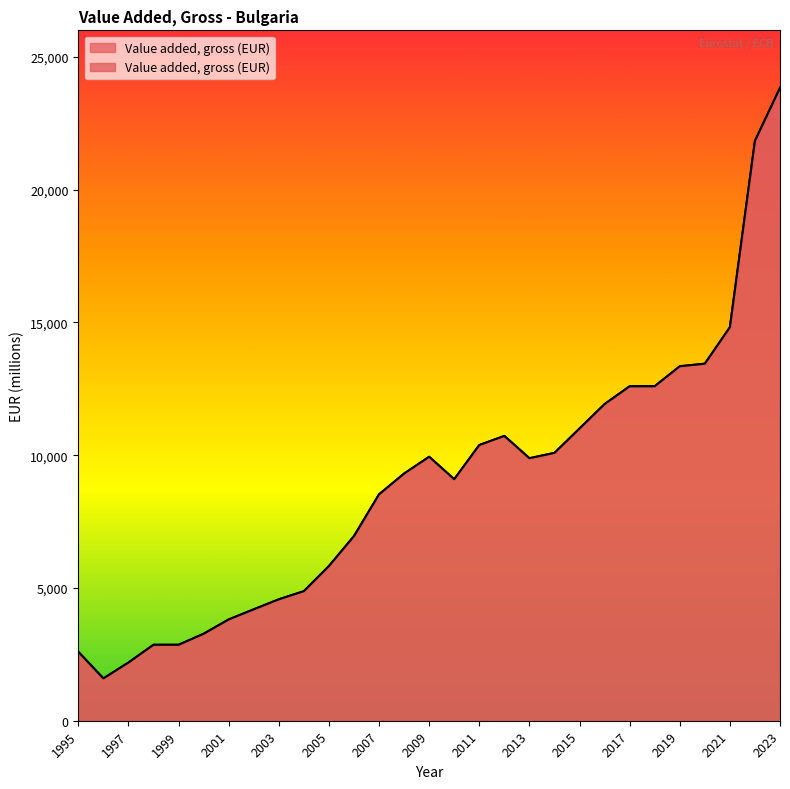

The chart shows a value of 1330.4 at 1998. True or false?

False